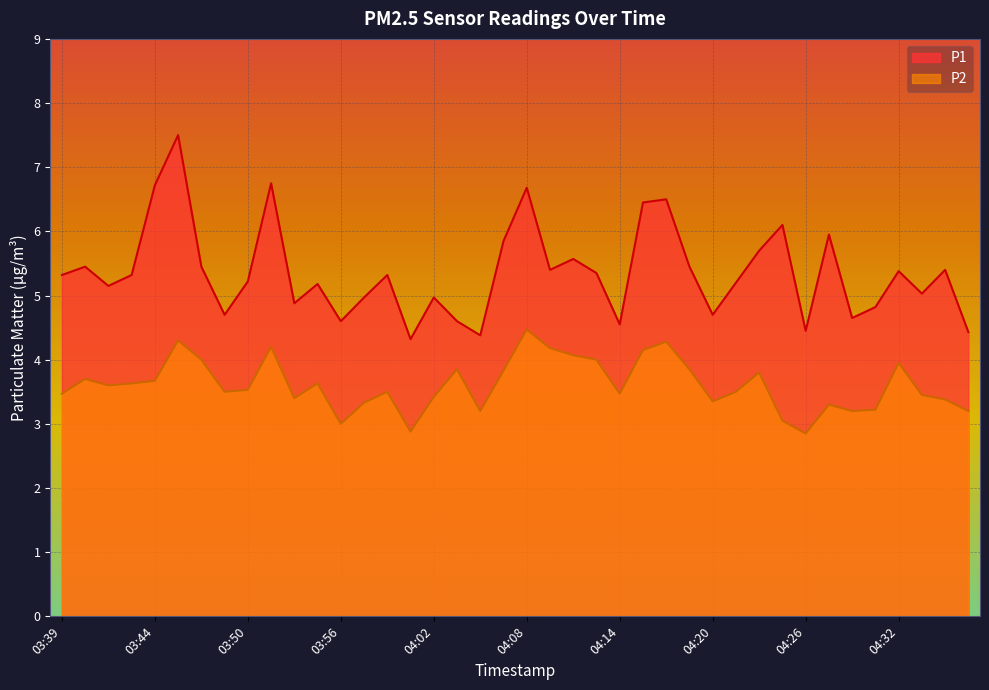

Where does the P1 series first go above 5?

03:39